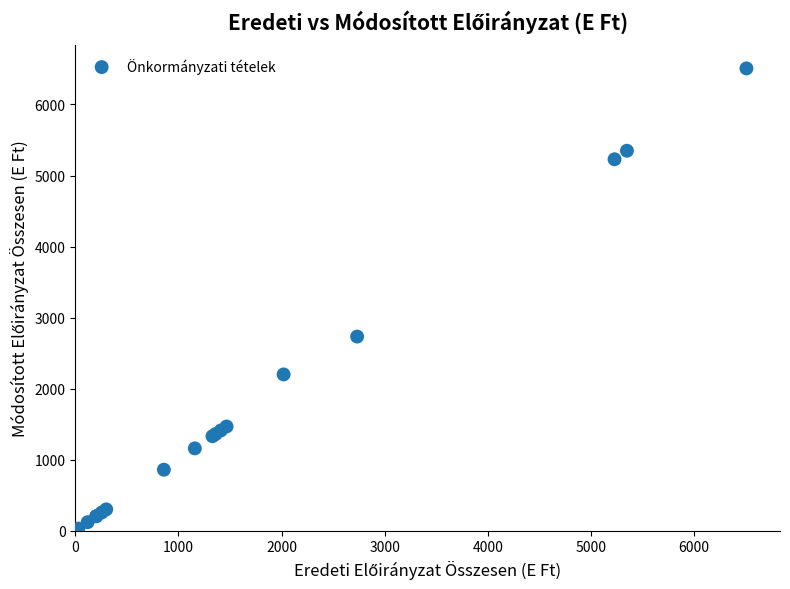

What Y value in the scatter plot is closest to 3254?

2733